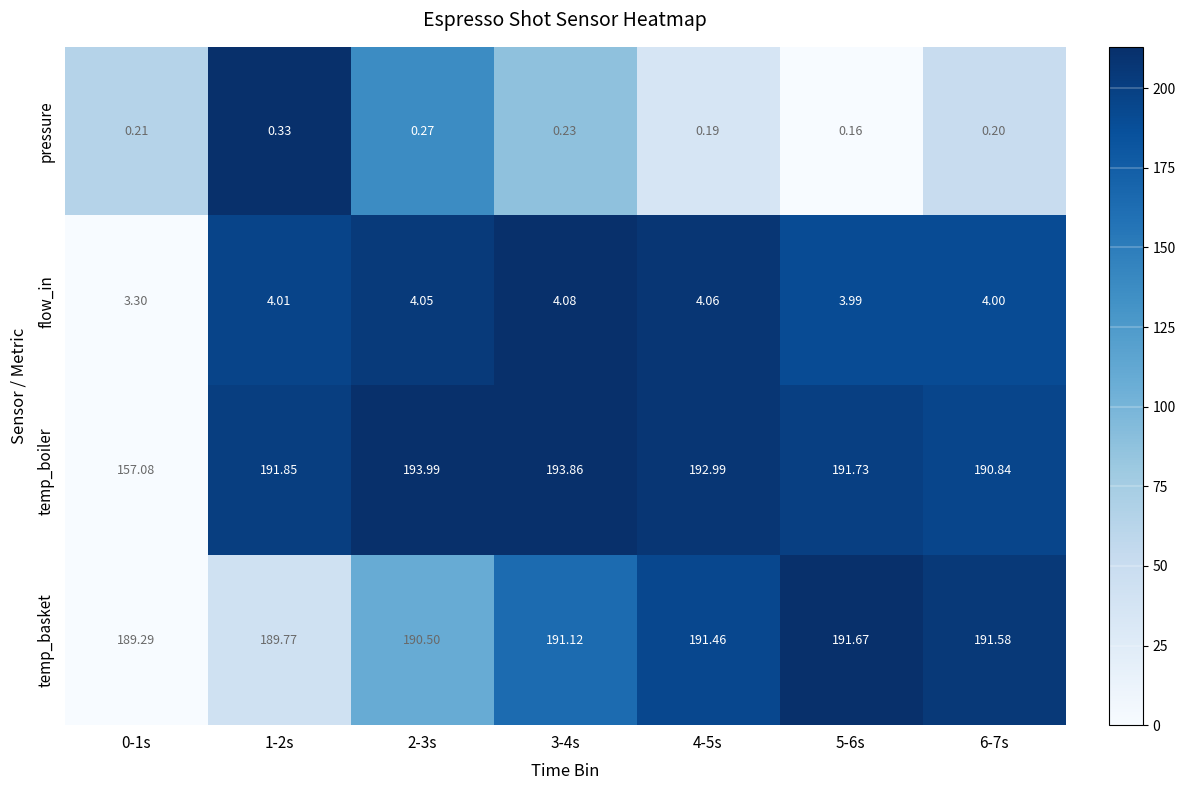

At 6-7s, list the series in order from largest to smallest.

temp_basket, temp_boiler, flow_in, pressure